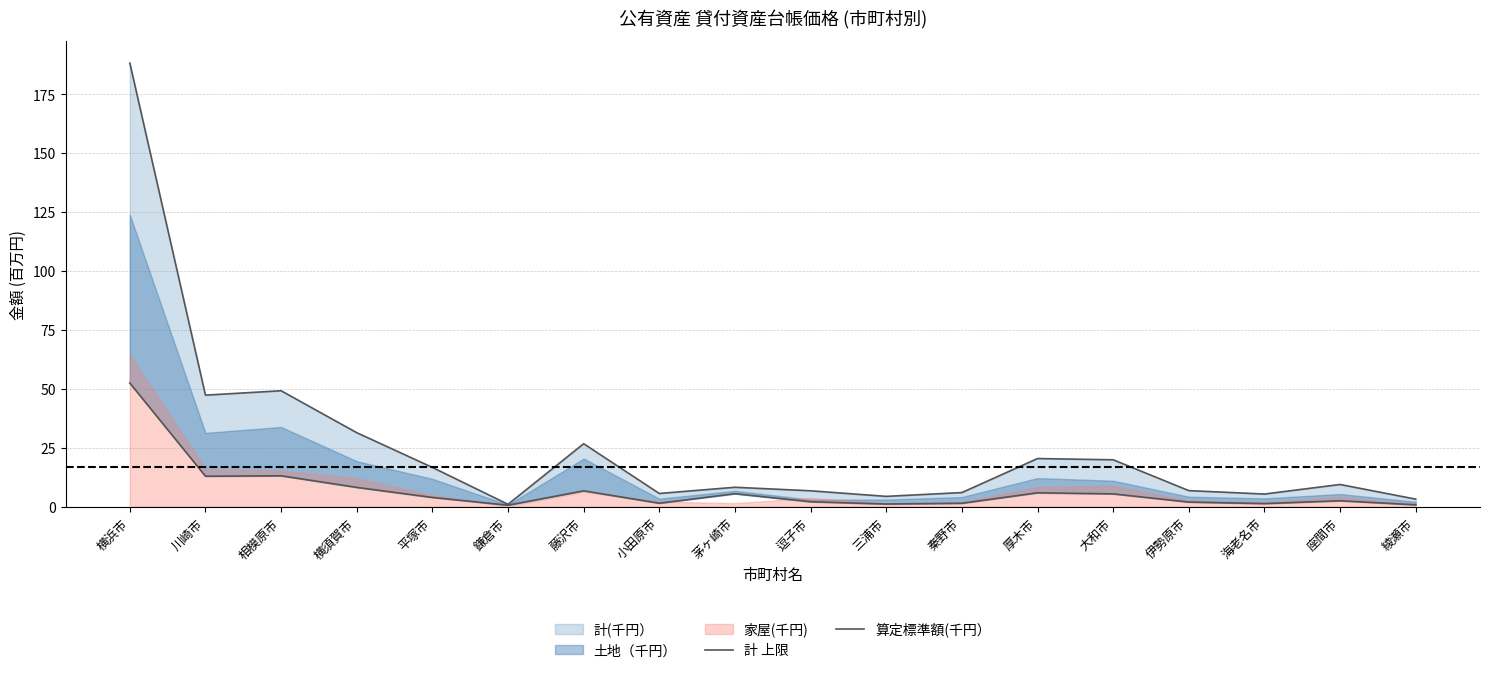

What is the sum of the 算定標準額(千円） values at 綾瀬市 and 相模原市?

13.9